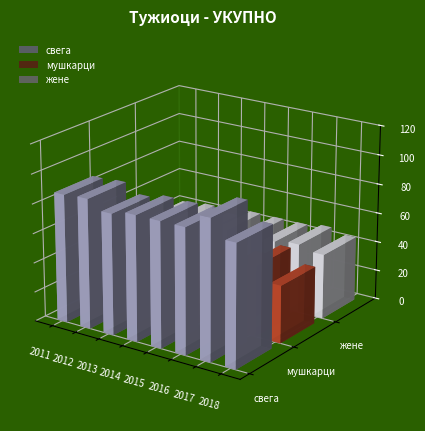

Rank the categories by мушкарци value from lowest to highest.

2018, 2014, 2015, 2016, 2013, 2012, 2011, 2017